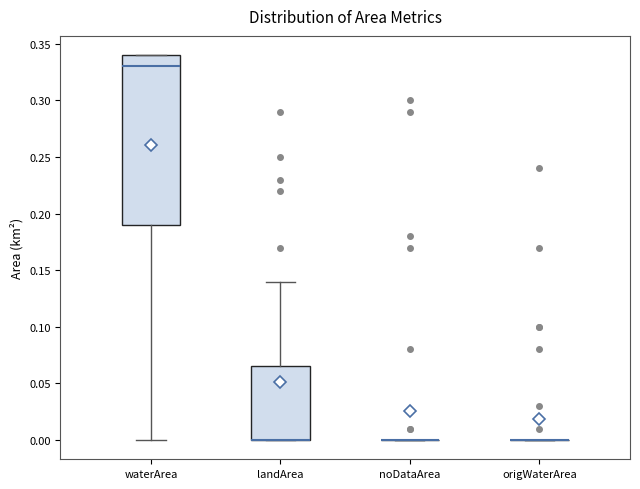

Reading left to right, read every box against the y-axis: the position of its median line, the range the box covers, and the ends of its whiskers. The values are not printed on the chart, so give them approximately, as read against the axis.

waterArea: median 0.330, box 0.190 to 0.340, whiskers 0.000 to 0.340
landArea: median 0.000 (drawn on the box's lower edge), box 0.000 to 0.065, whiskers 0.000 to 0.140
noDataArea: box collapsed to a line at 0.000, whiskers 0.000 to 0.000
origWaterArea: box collapsed to a line at 0.000, whiskers 0.000 to 0.000